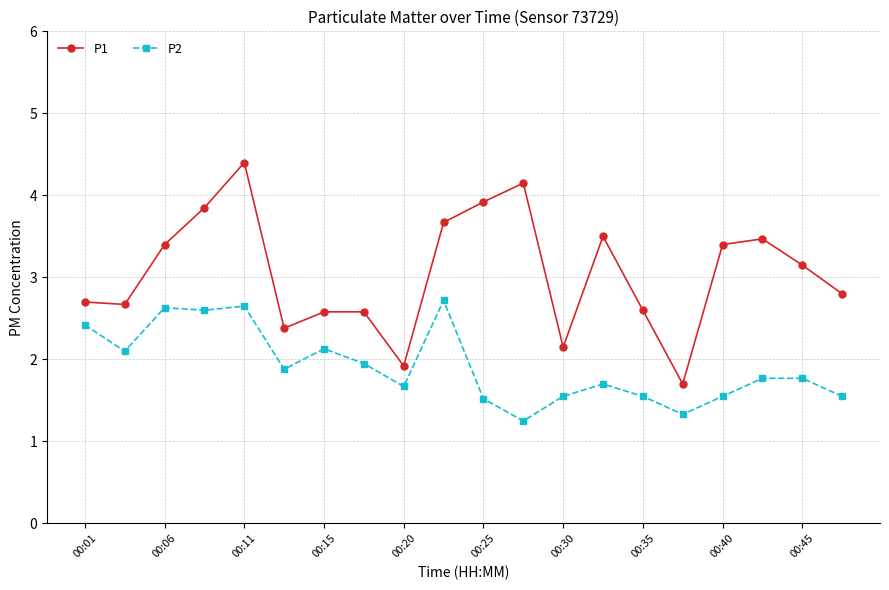

List the series in order of their overall mean, highest first.

P1, P2